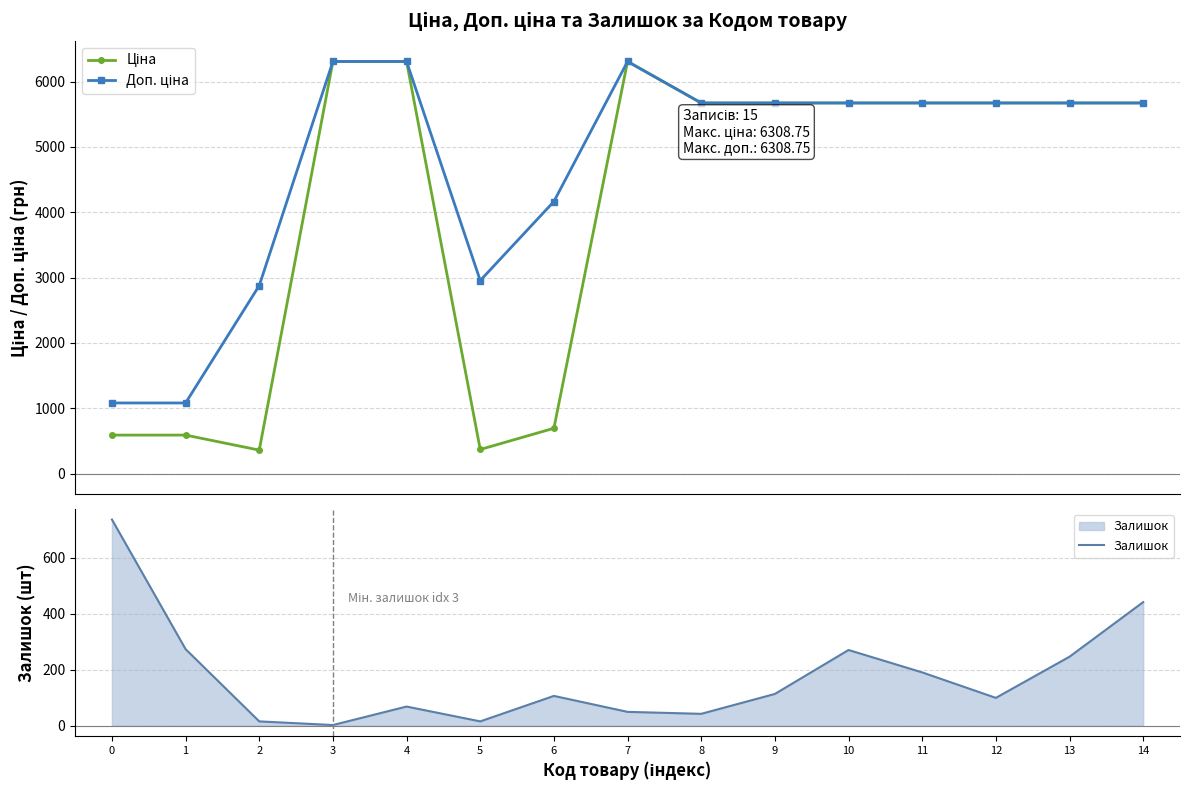

Which series has the largest total across all categories?

Доп. ціна